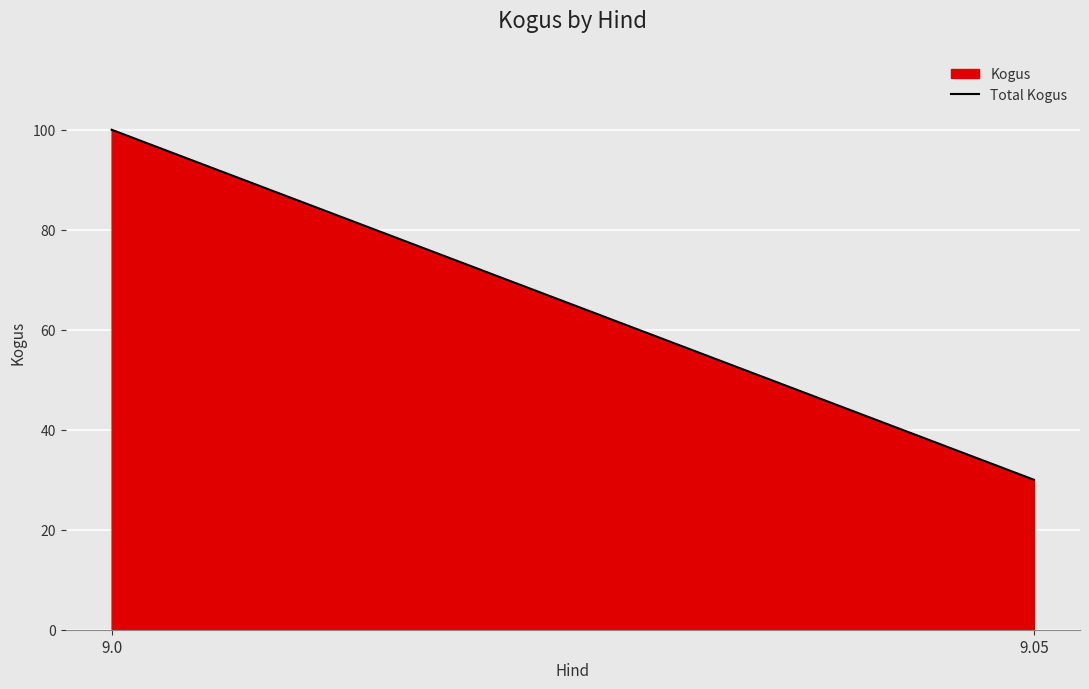

What is the minimum value shown in the chart?

30.0